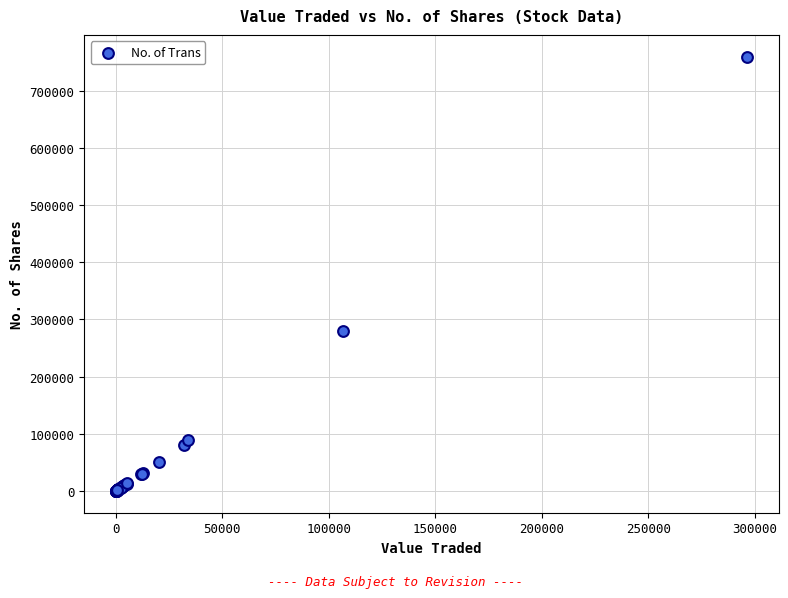

What Y value in the scatter plot is closest to 379905?

280075